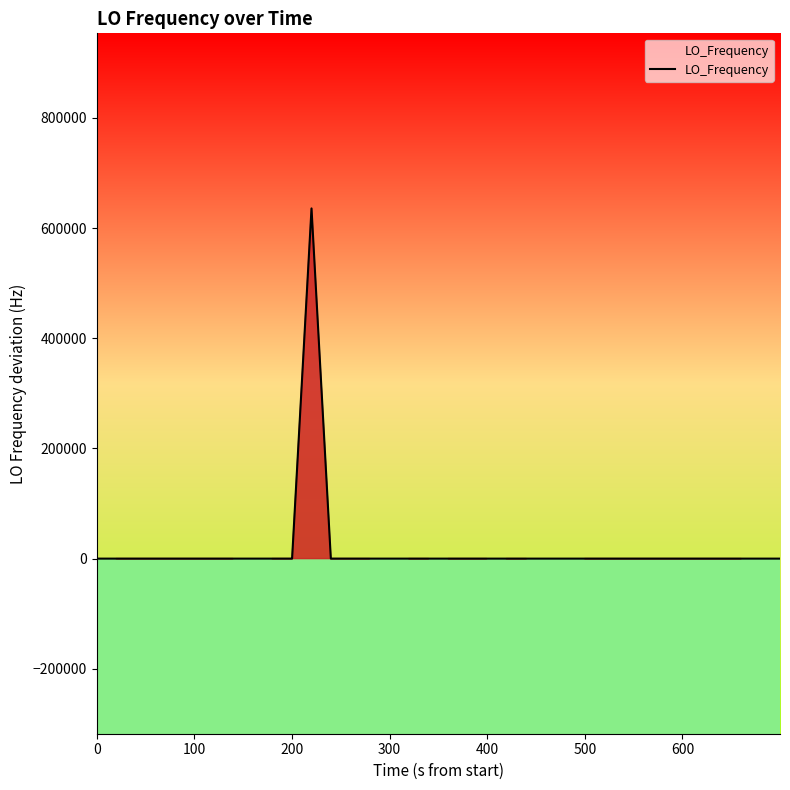

How many values are below zero?

19